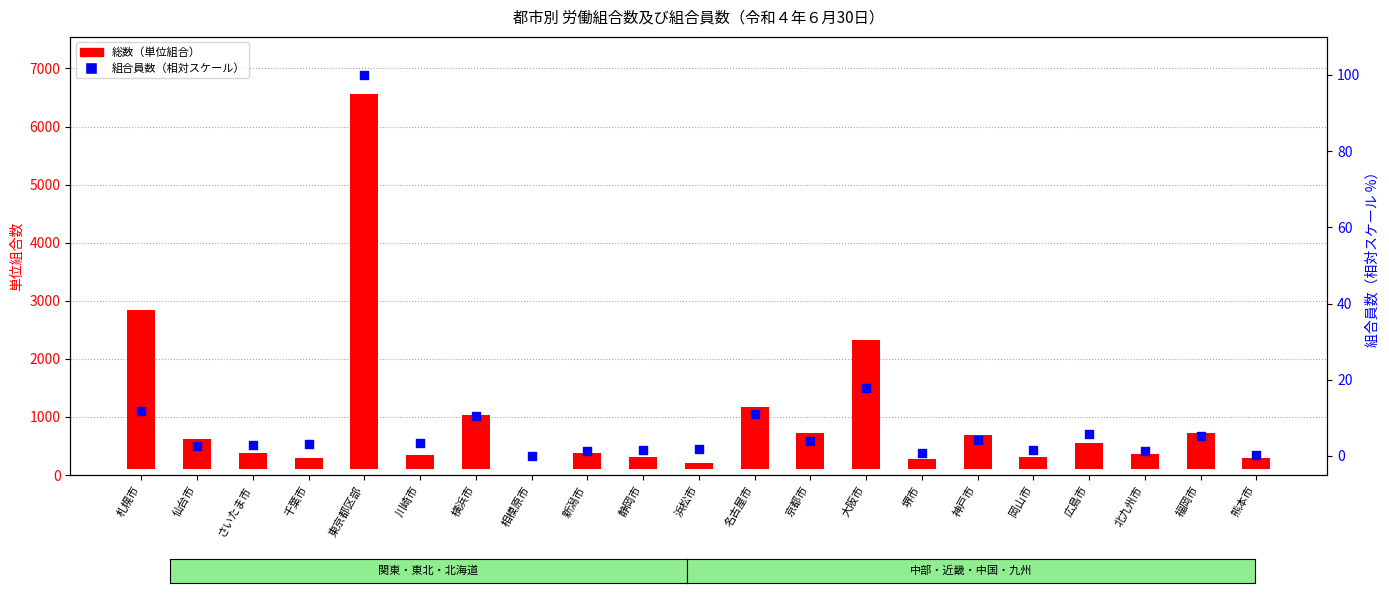

Which series reaches the maximum Y coordinate?

総数（単位組合）